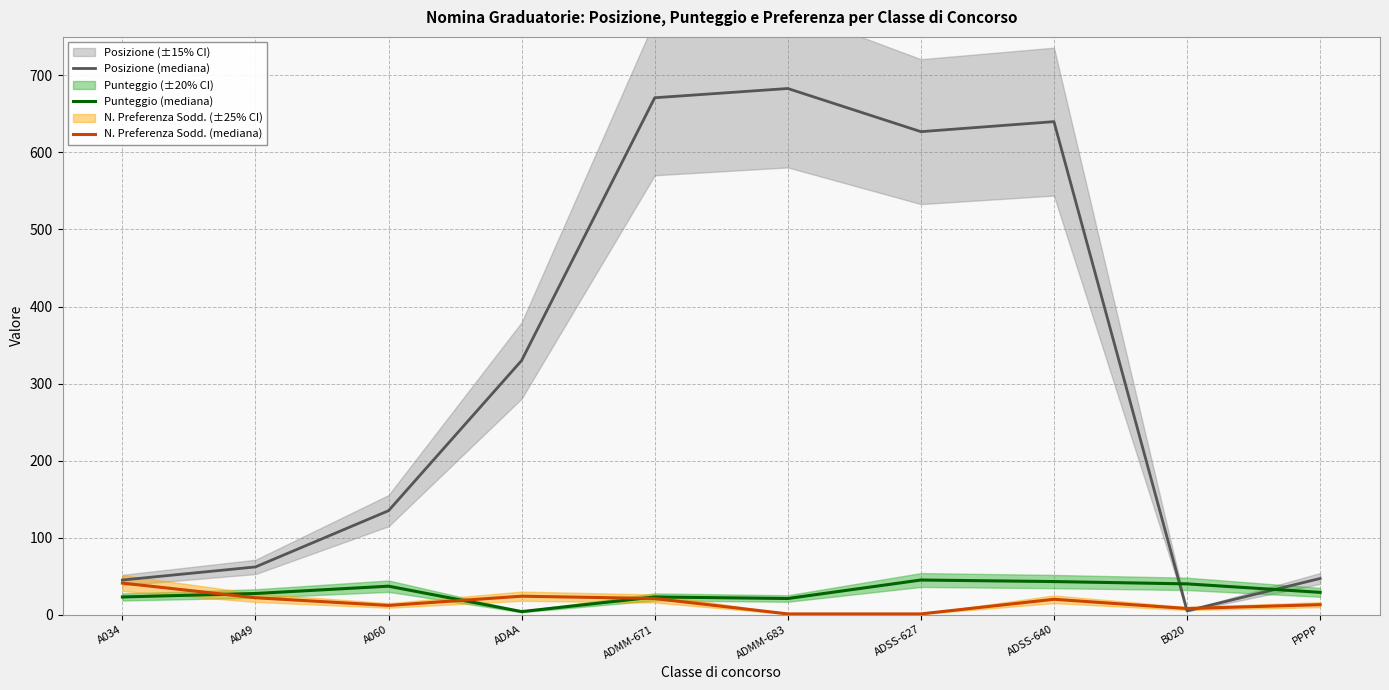

Which series changed the most between A060 and ADSS-640?

Posizione (mediana)